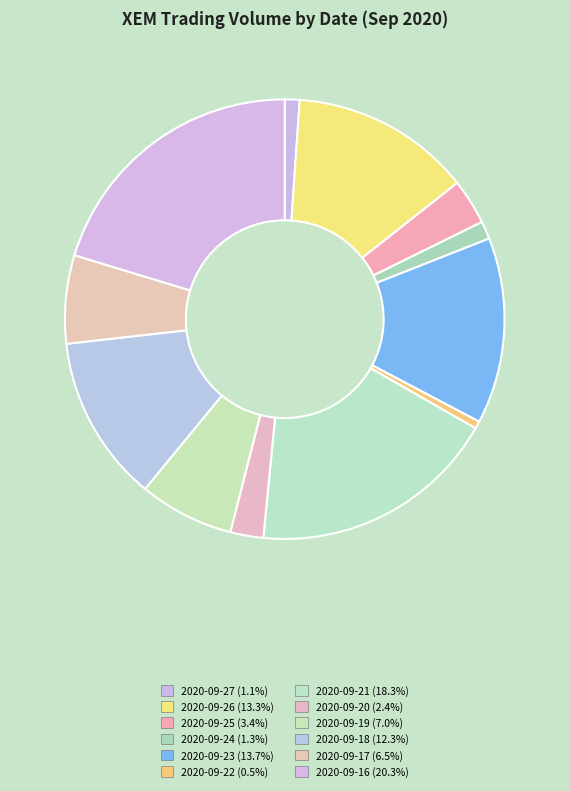

Does any single category account for the majority?

No